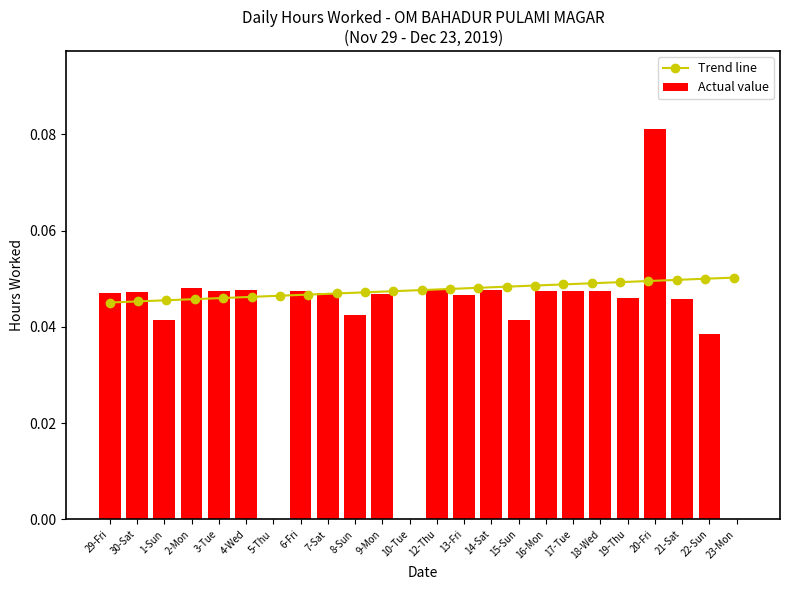

Rank the categories by value from lowest to highest.

5-Thu, 10-Tue, 23-Mon, 22-Sun, 1-Sun, 15-Sun, 8-Sun, 21-Sat, 19-Thu, 13-Fri, 9-Mon, 29-Fri, 7-Sat, 30-Sat, 16-Mon, 3-Tue, 6-Fri, 17-Tue, 18-Wed, 4-Wed, 14-Sat, 12-Thu, 2-Mon, 20-Fri